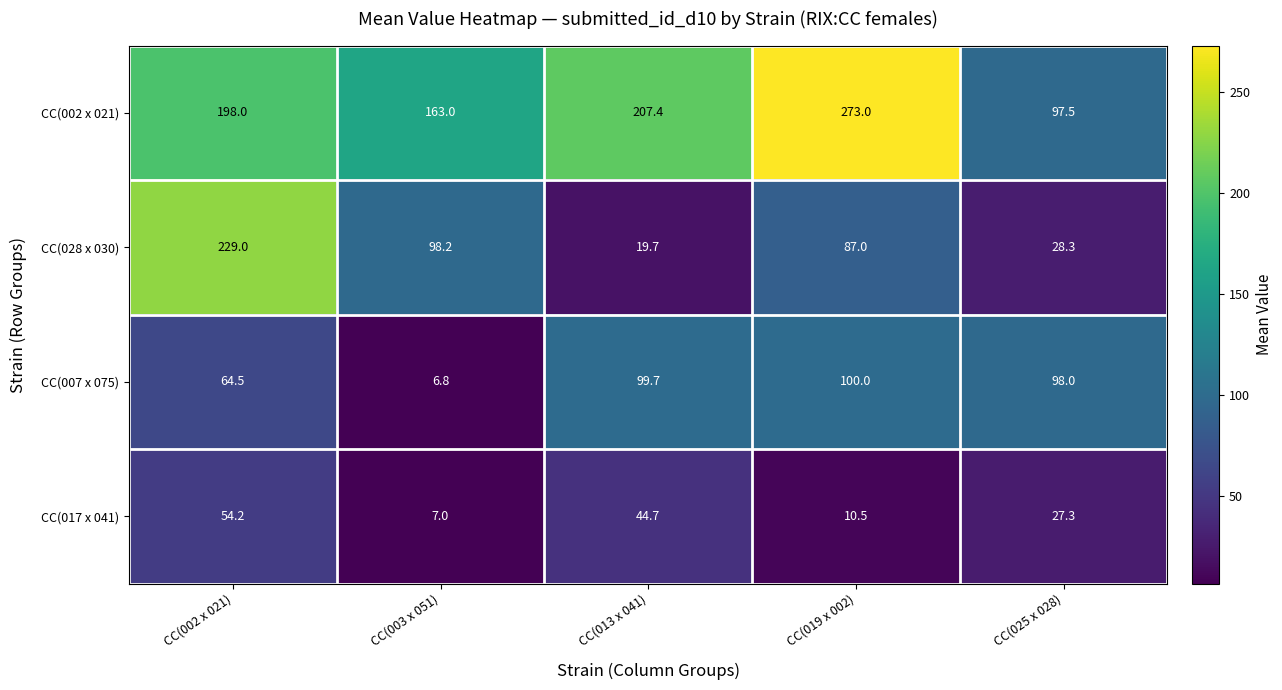

What is the average value of the CC(017 x 041) series?

28.7